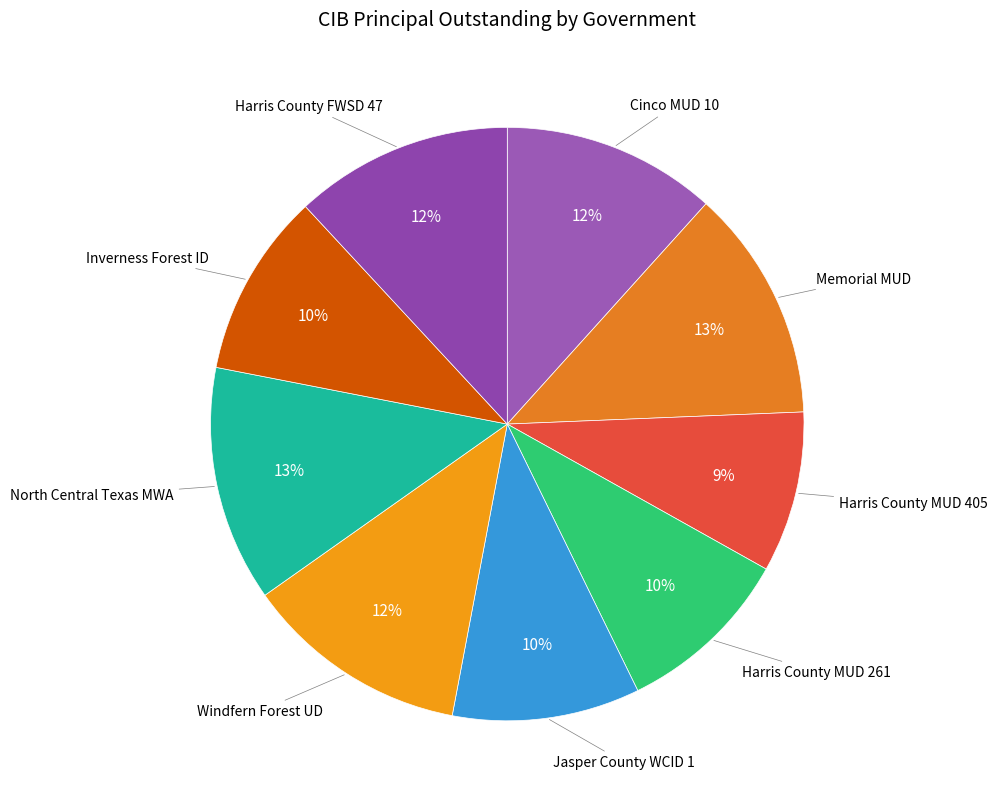

How many segments does this pie chart have?

9